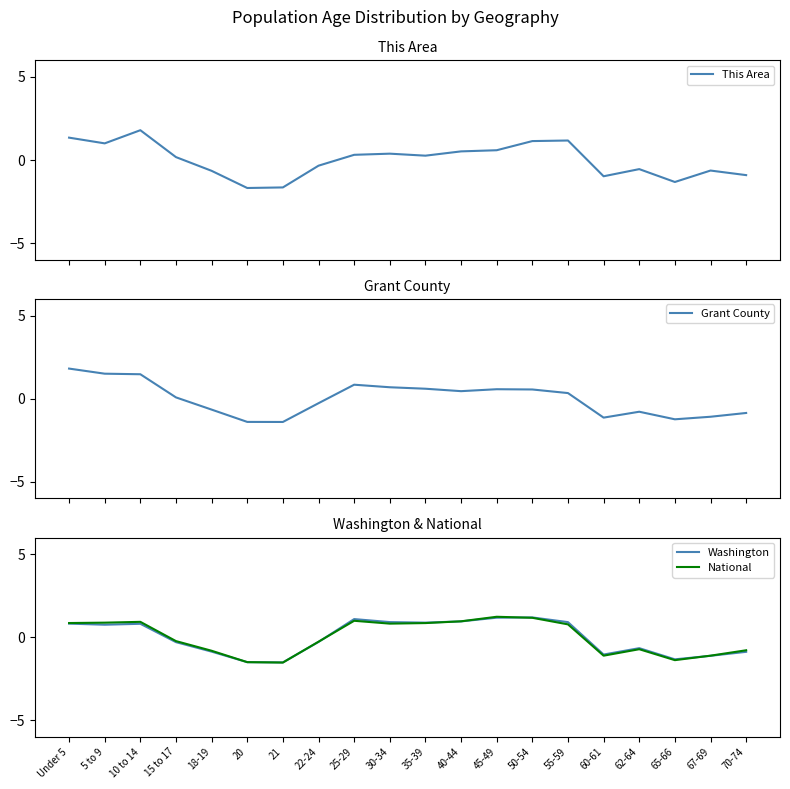

Reading left to right, extract all data points from this chart.

This Area: 1.3	1.0	1.8	0.2	-0.6	-1.7	-1.6	-0.3	0.3	0.4	0.3	0.5	0.6	1.1	1.2	-1.0	-0.5	-1.3	-0.6	-0.9
Grant County: 1.8	1.5	1.5	0.1	-0.7	-1.4	-1.4	-0.3	0.8	0.7	0.6	0.4	0.6	0.6	0.3	-1.1	-0.8	-1.2	-1.1	-0.9
Washington: 0.8	0.8	0.8	-0.3	-0.9	-1.5	-1.5	-0.3	1.1	0.9	0.9	1.0	1.2	1.2	0.9	-1.0	-0.7	-1.3	-1.1	-0.9
National: 0.9	0.9	0.9	-0.2	-0.8	-1.5	-1.5	-0.3	1.0	0.8	0.9	1.0	1.2	1.2	0.8	-1.1	-0.7	-1.4	-1.1	-0.8